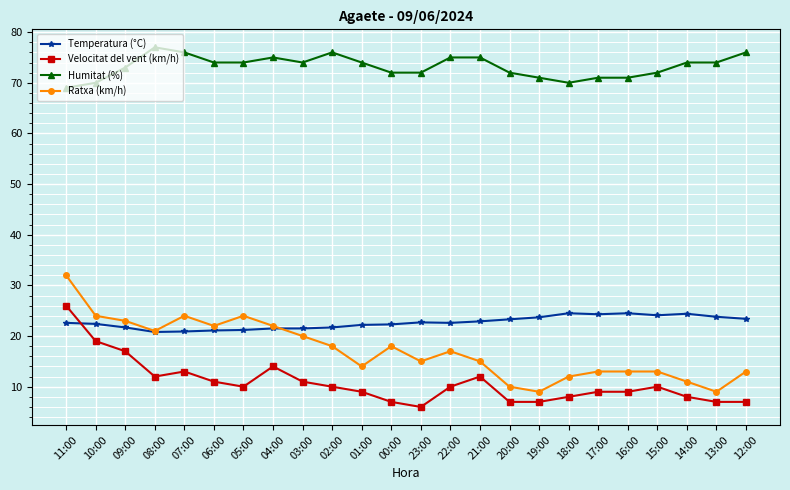

Which series has the largest range (max minus min)?

Ratxa (km/h)